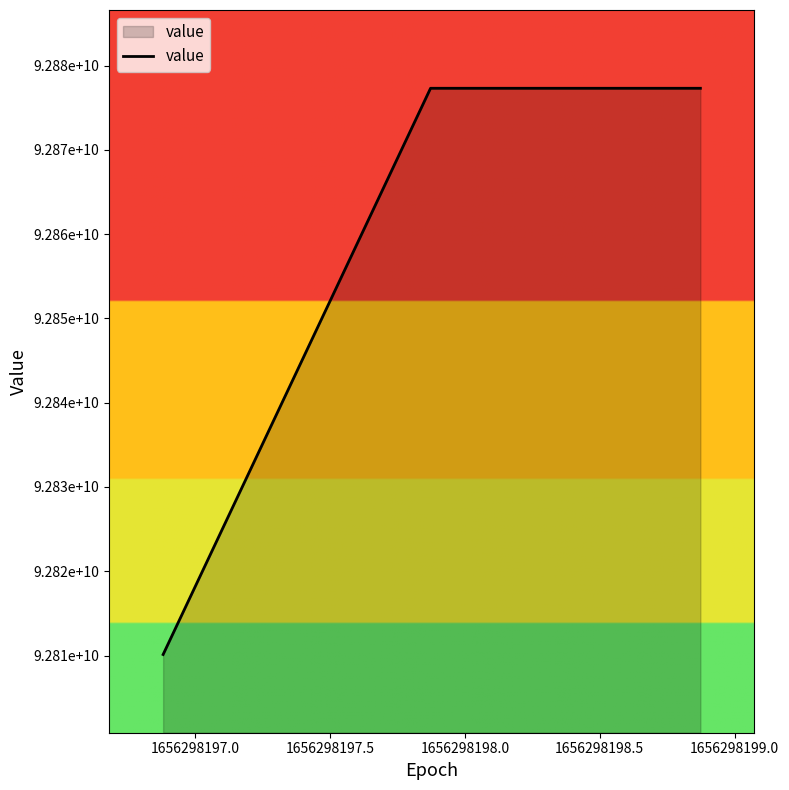

Does the chart have visible grid lines?

No